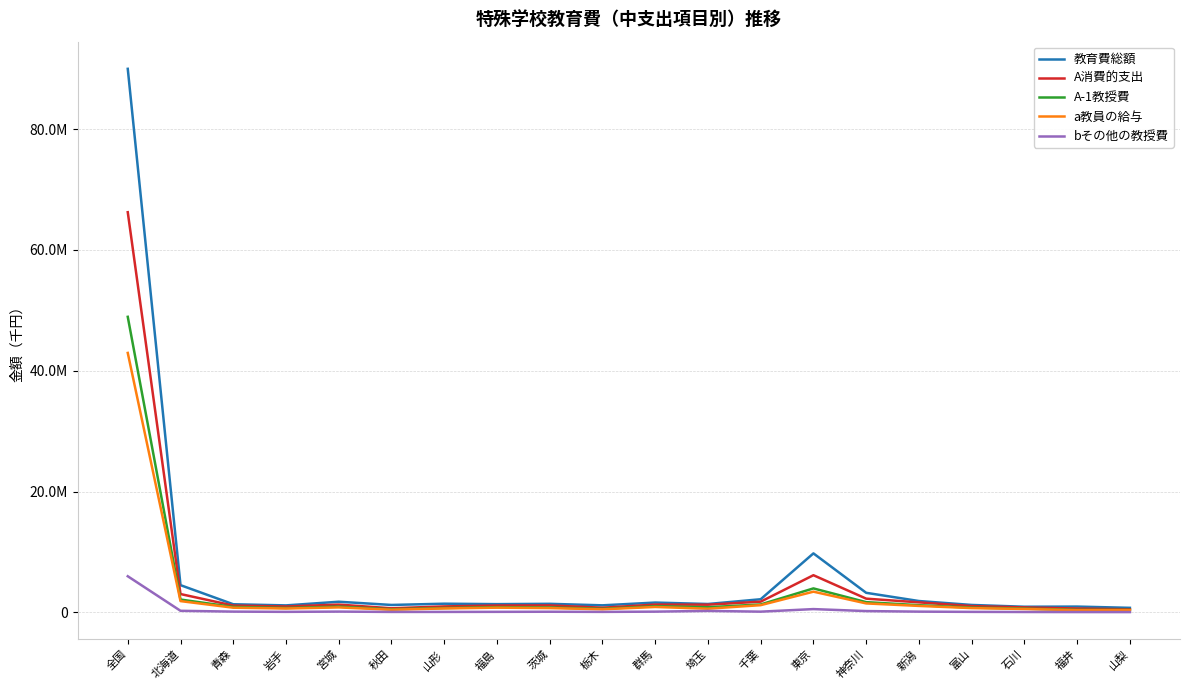

Does the chart have visible grid lines?

Yes